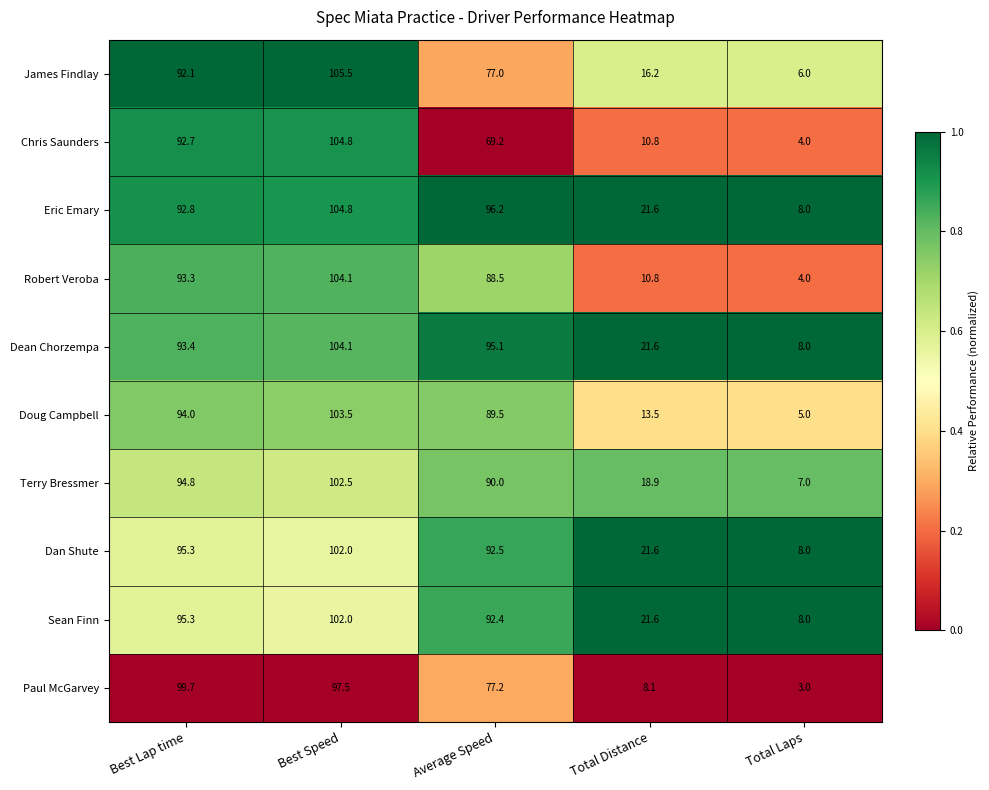

What is the minimum value for Doug Campbell?

5.0